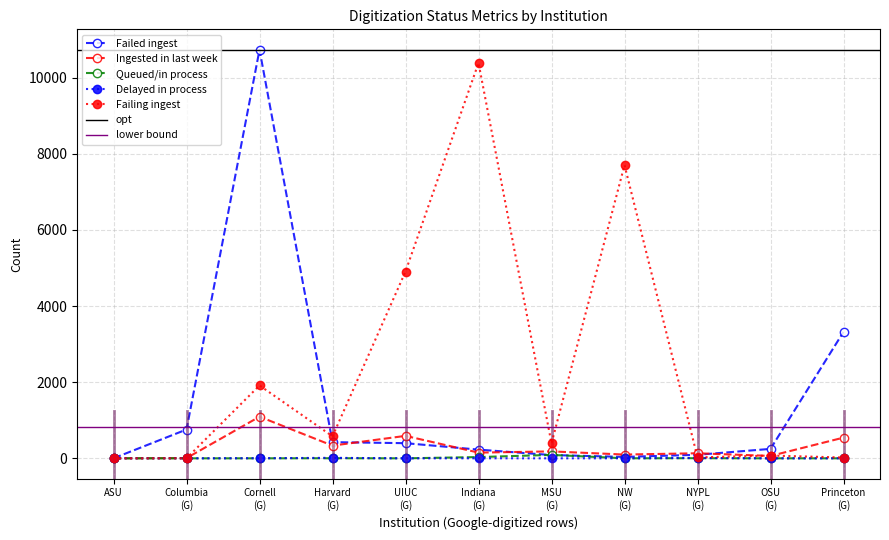

Reading left to right, transcribe all the data shown in this chart.

Failed ingest: 1	757	10736	425	398	229	86	37	93	248	3322
Ingested in last week: 0	6	1094	334	590	150	182	99	133	63	544
Queued/in process: 0	0	0	2	0	33	90	1	3	0	0
Delayed in process: 0	0	3	13	0	1	0	1	10	0	1
Failing ingest: 0	1	1915	578	4909	10390	393	7705	24	73	21